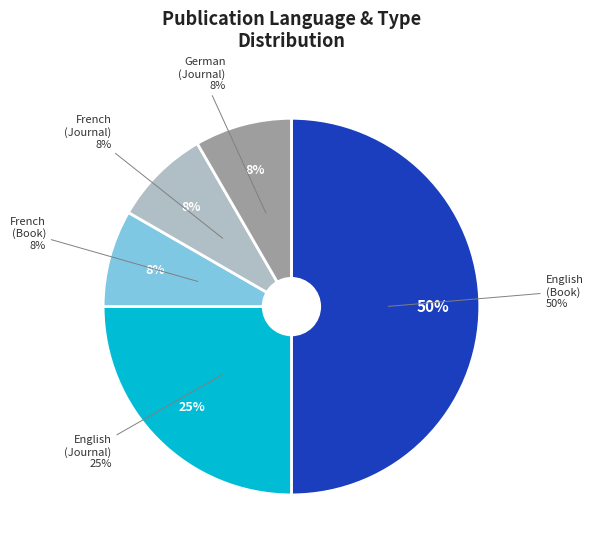

Approximately how many times larger is the value at French compared to Journal?

1.0